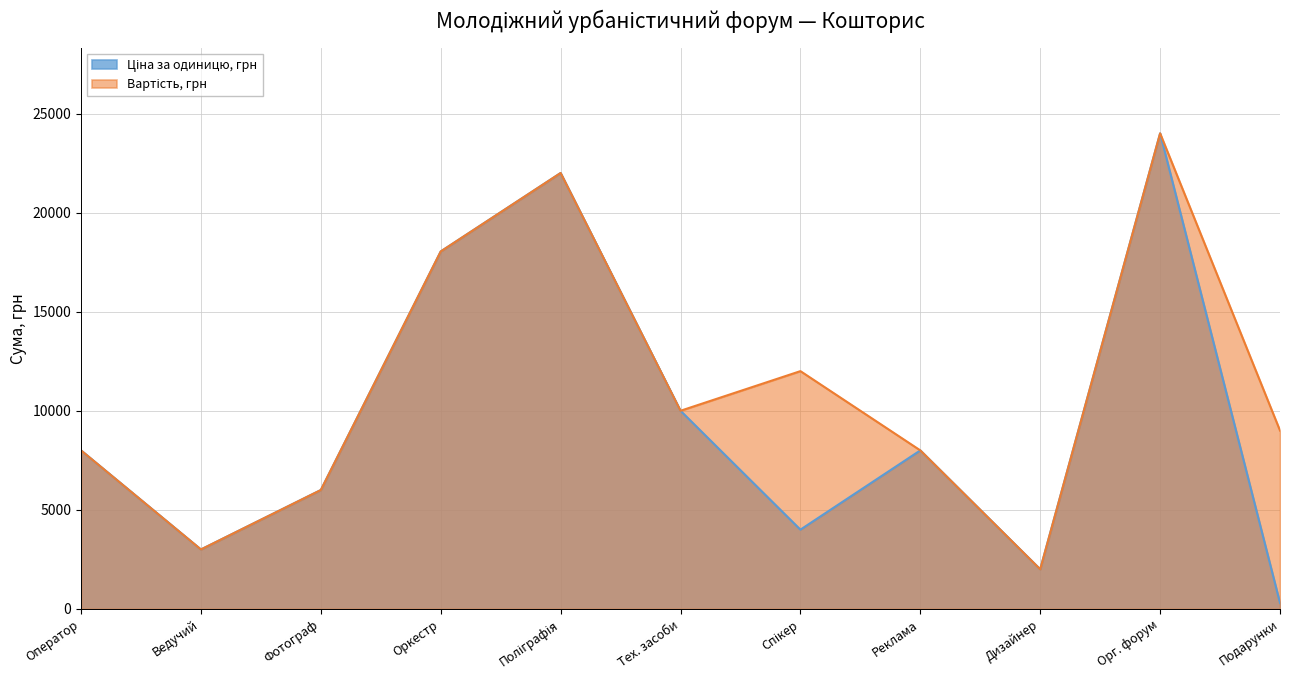

What is the value of the Вартість, грн point at the 5th from the left?

22000